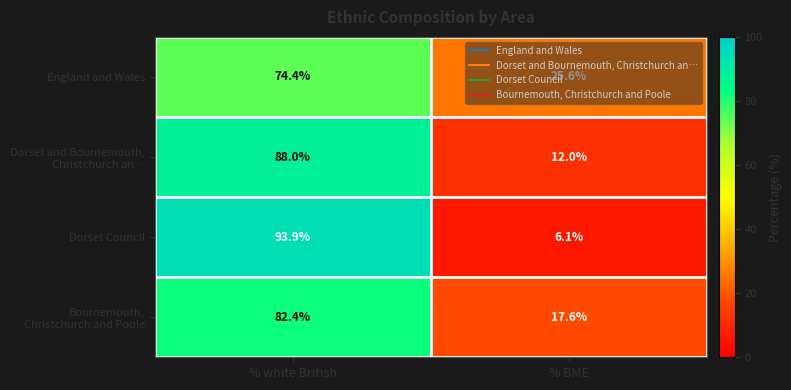

Where is Dorset Council nearest to the value 50?

% BME